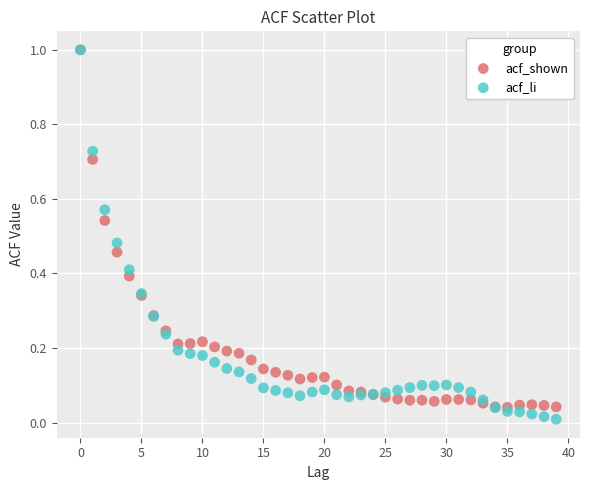

Which series contains the lowest Y value?

acf_li